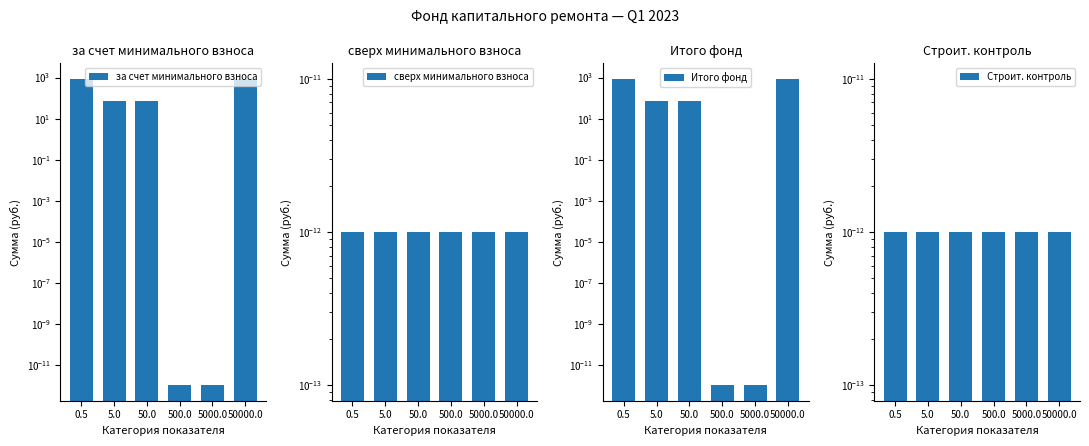

What is the label of the 1st bar from the left?

0.5